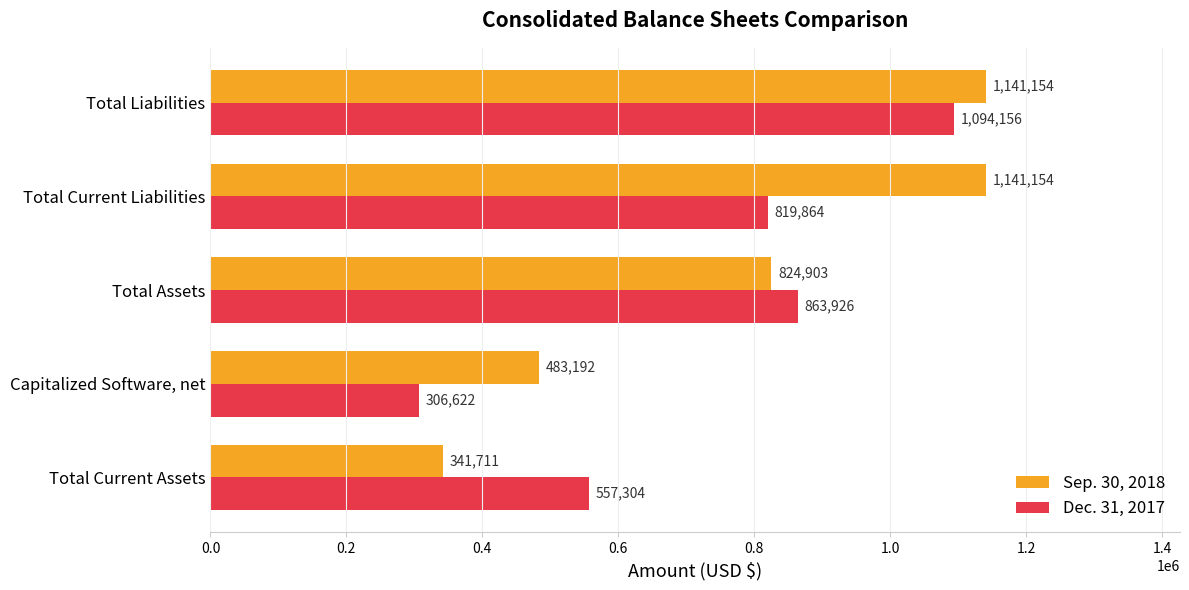

Which series has the largest total across all categories?

Sep. 30, 2018